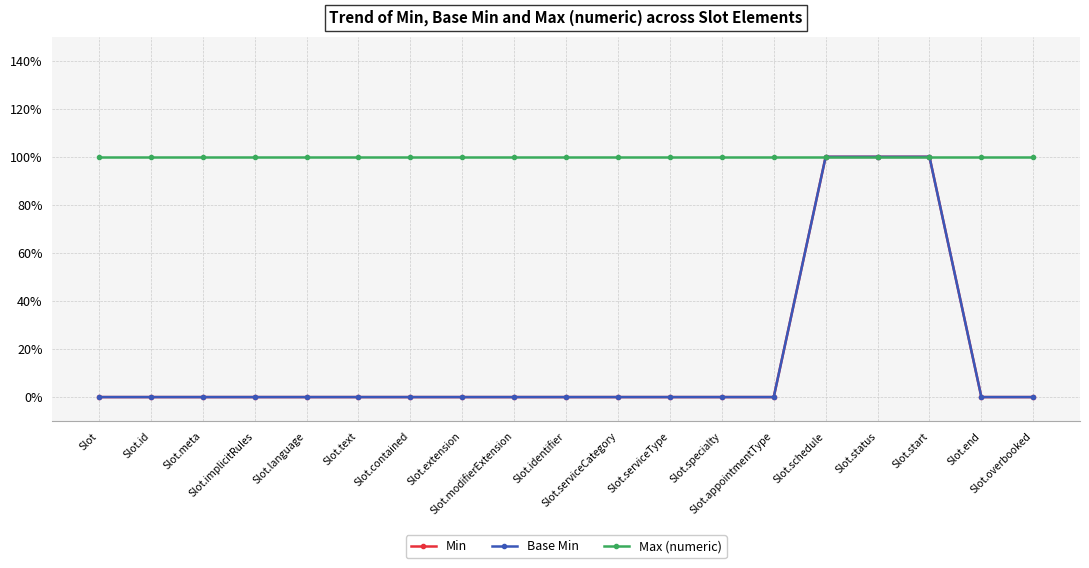

At how many categories does at least one series exceed 0?

19